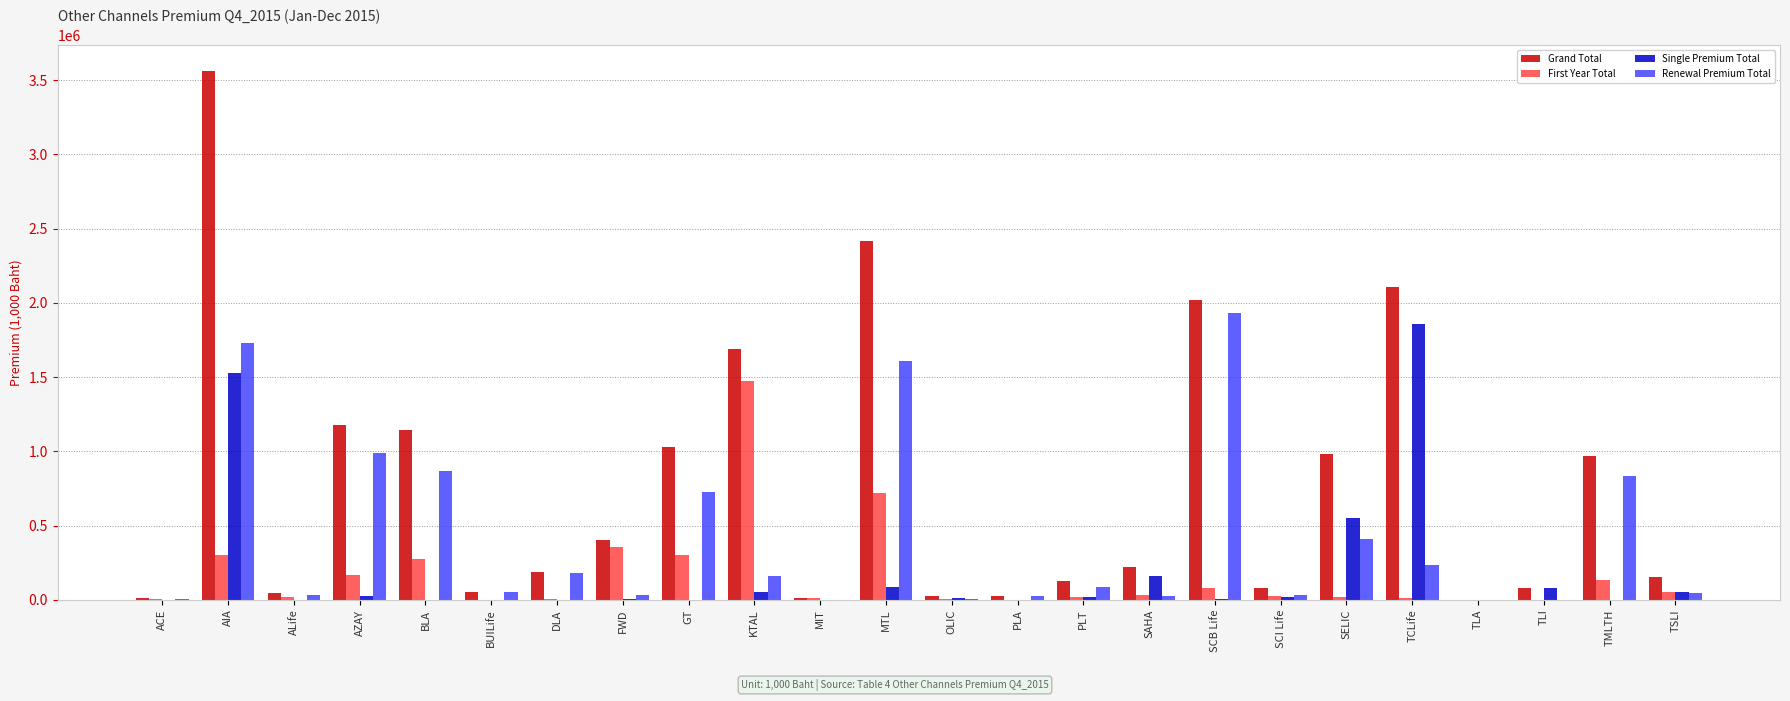

Which series changed the most between AIA and PLA?

Grand Total